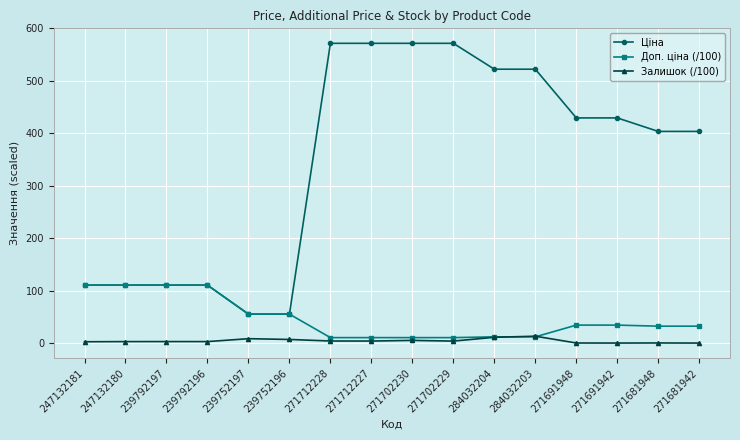

What is the label of the 11th point from the right?

239752196